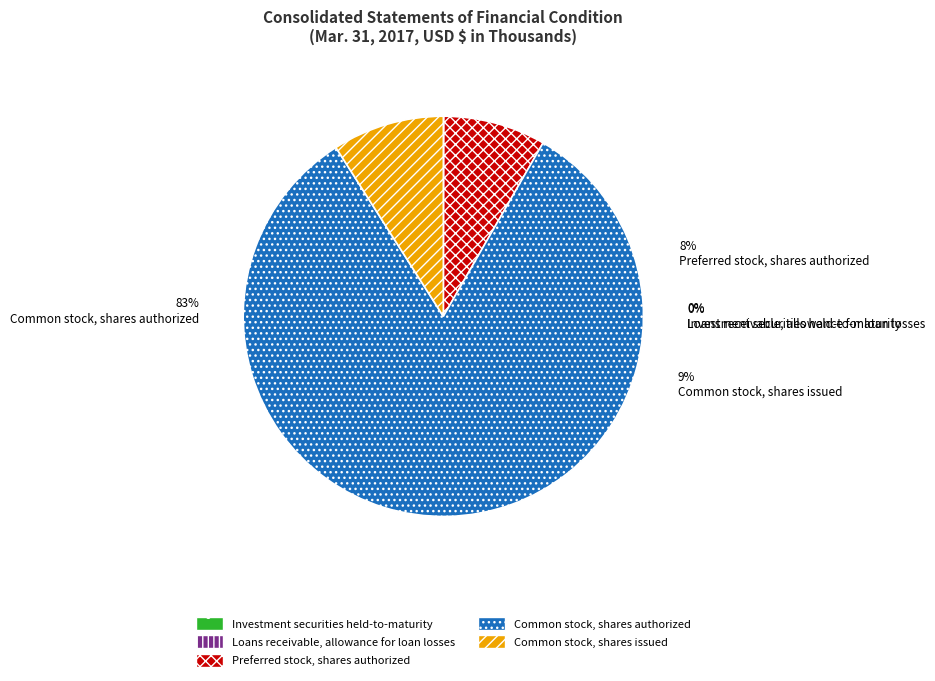

What is the majority slice?

Common stock, shares authorized